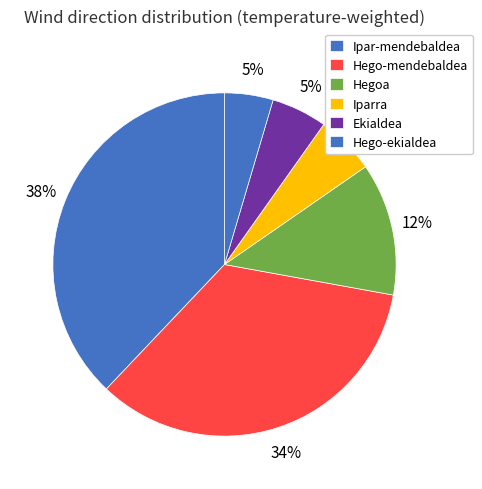

To the nearest percent, what is the average slice percentage?

17%